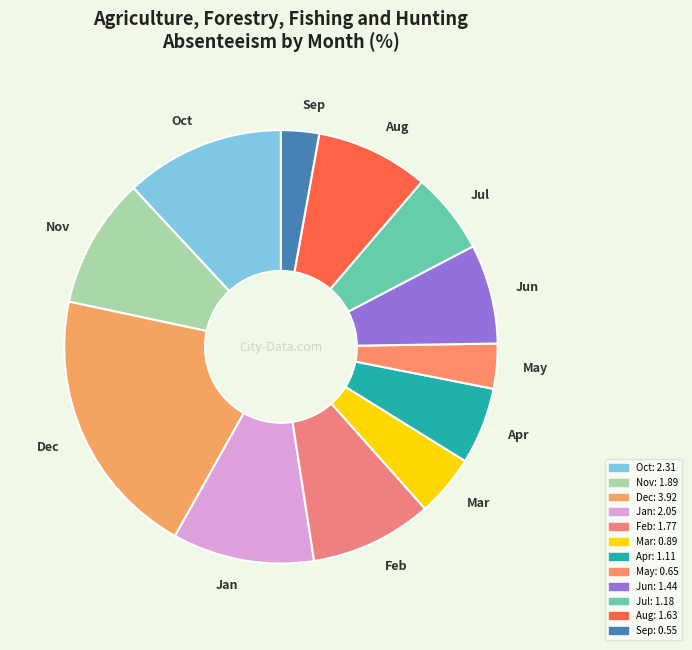

The Apr slice represents 1% of the pie. True or false?

False